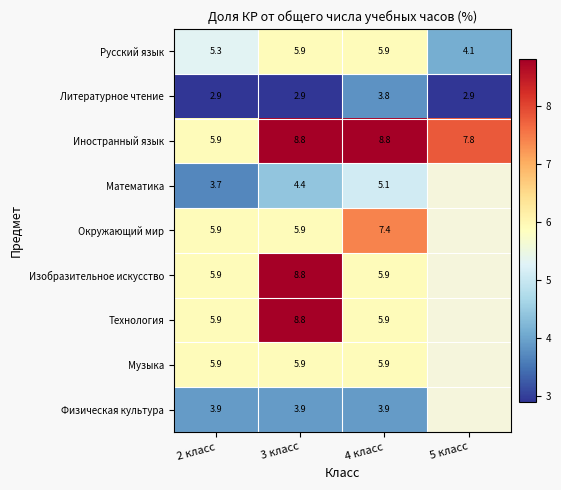

Is the value of Физическая культура at 2 класс greater than the value of Русский язык at 4 класс?

No